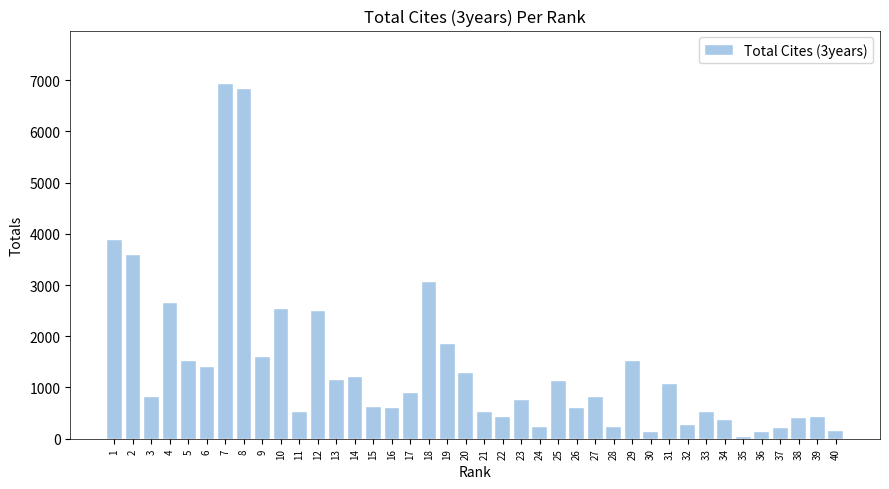

What is the ratio of the value at 19 to the value at 16?

3.1